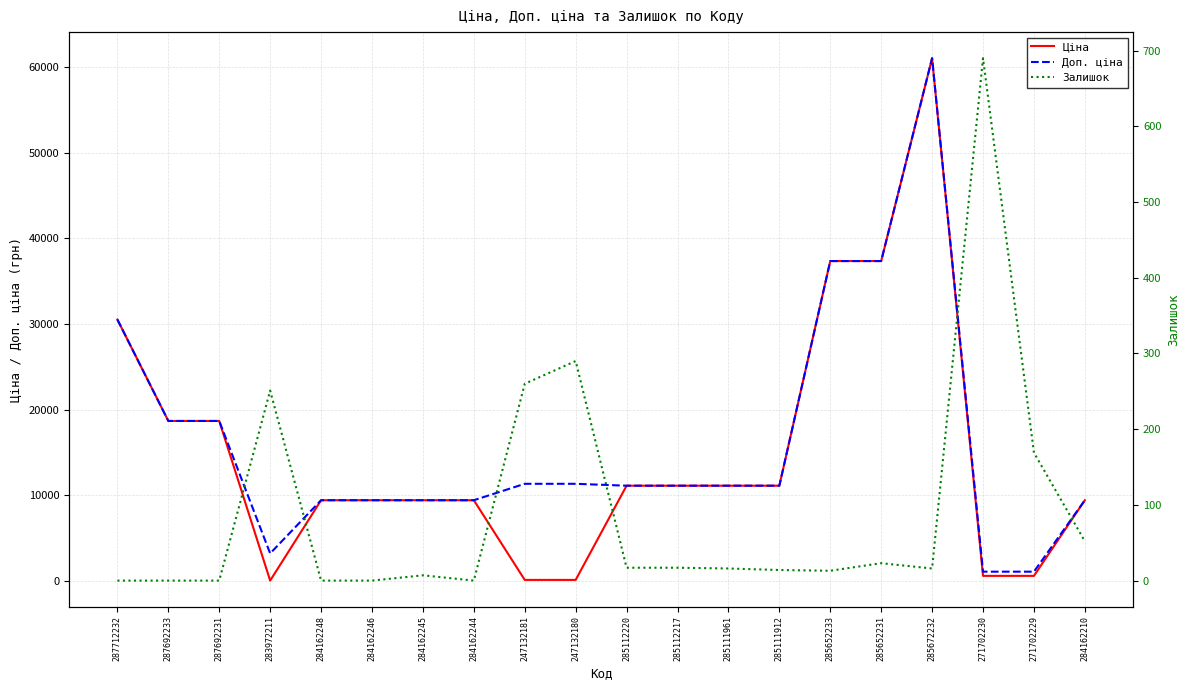

The value of Залишок at 285111912 is 18.7. True or false?

False